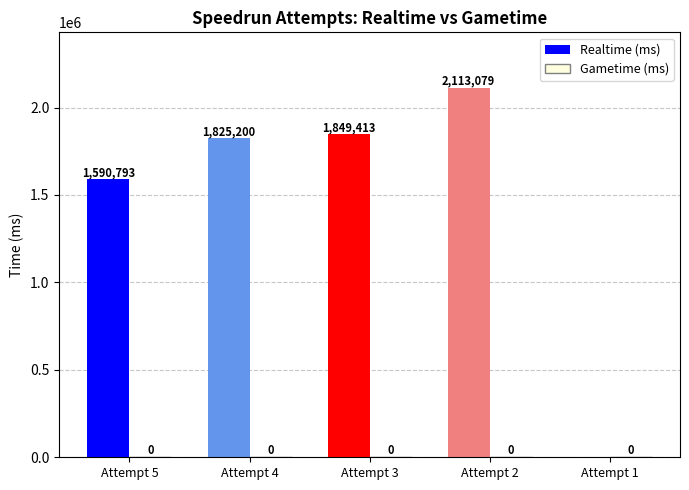

Between Attempt 4 and Attempt 1, which is larger?

Attempt 4